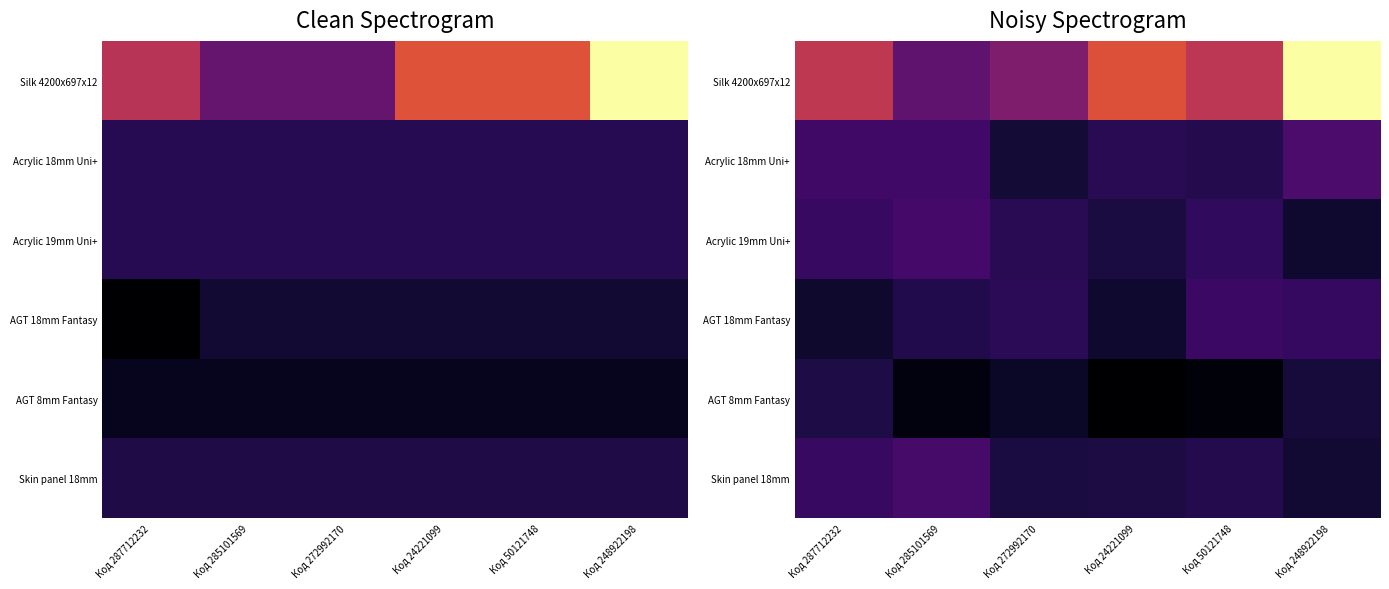

What is the spread (max minus min) of values at Код 50121748?

32737.6